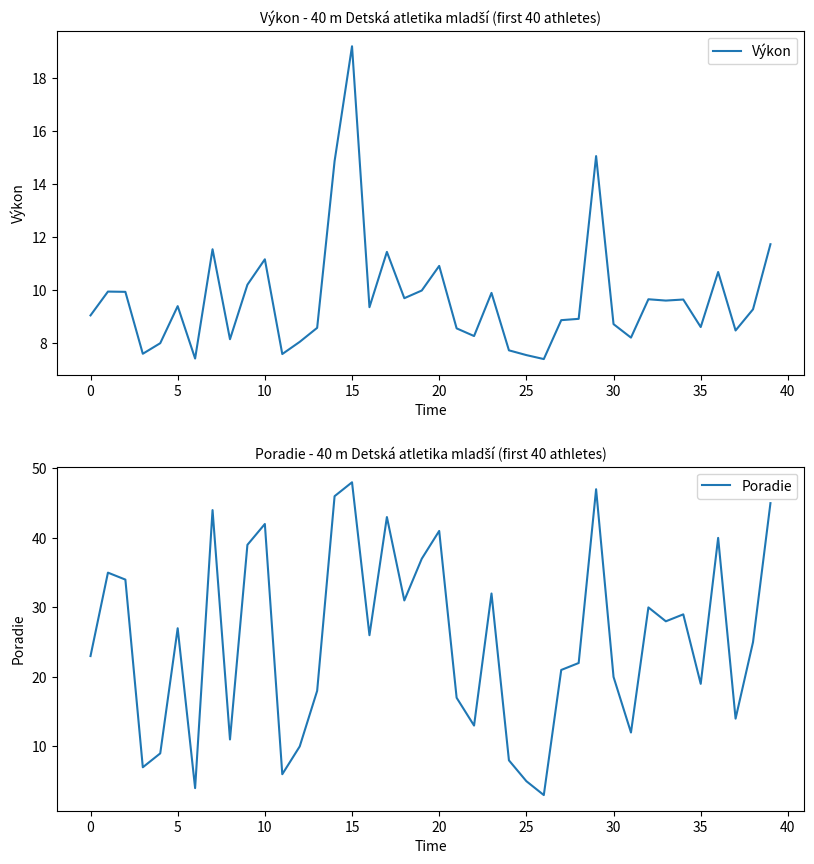

The value of Výkon at 20 is 10.9. True or false?

True